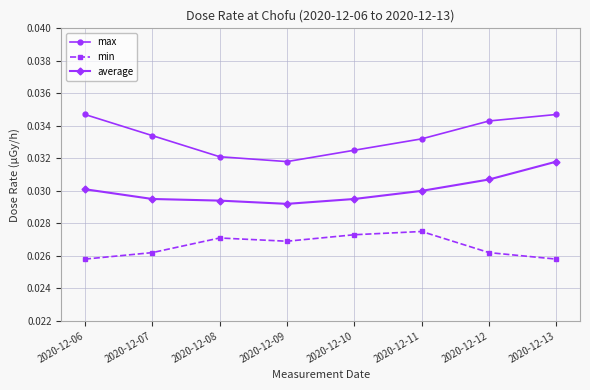

How many series are shown in this chart?

3